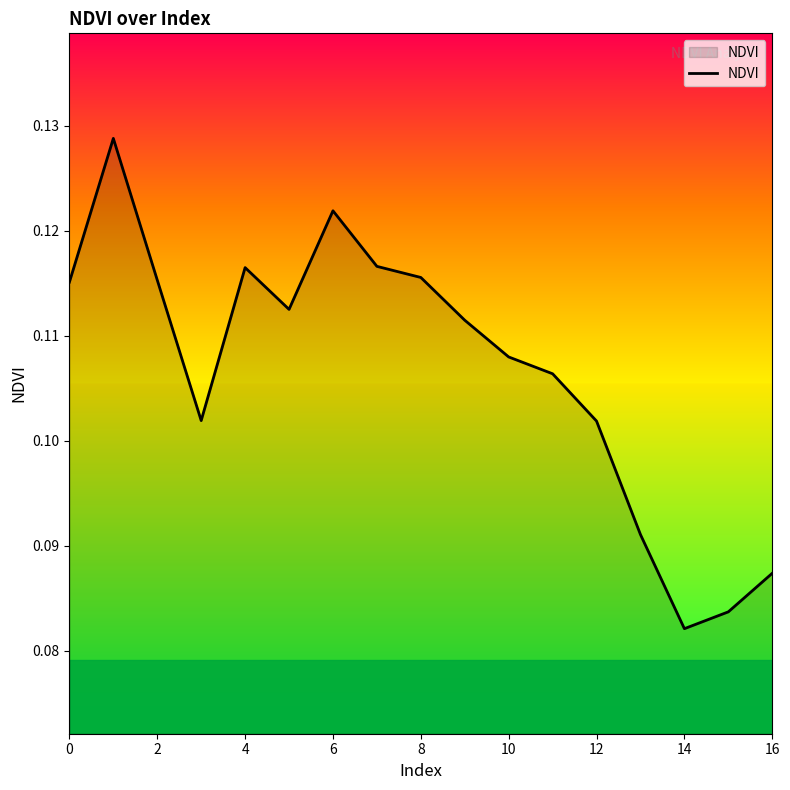

The chart shows a value of 0.0 at 16. True or false?

False